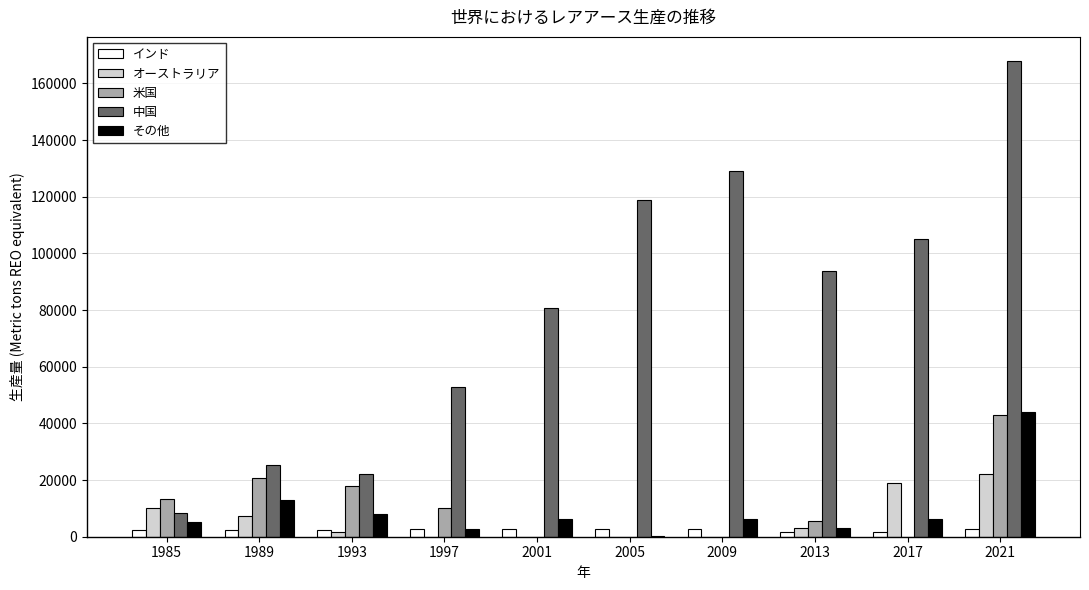

Which series has the largest total across all categories?

中国